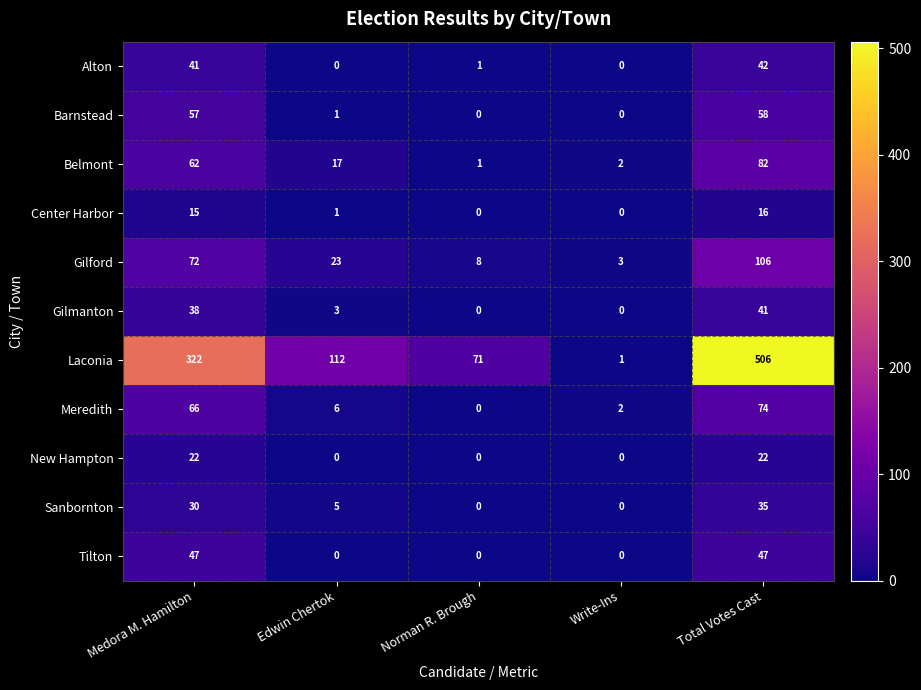

Where does the Sanbornton series first go above 5?

Medora M. Hamilton